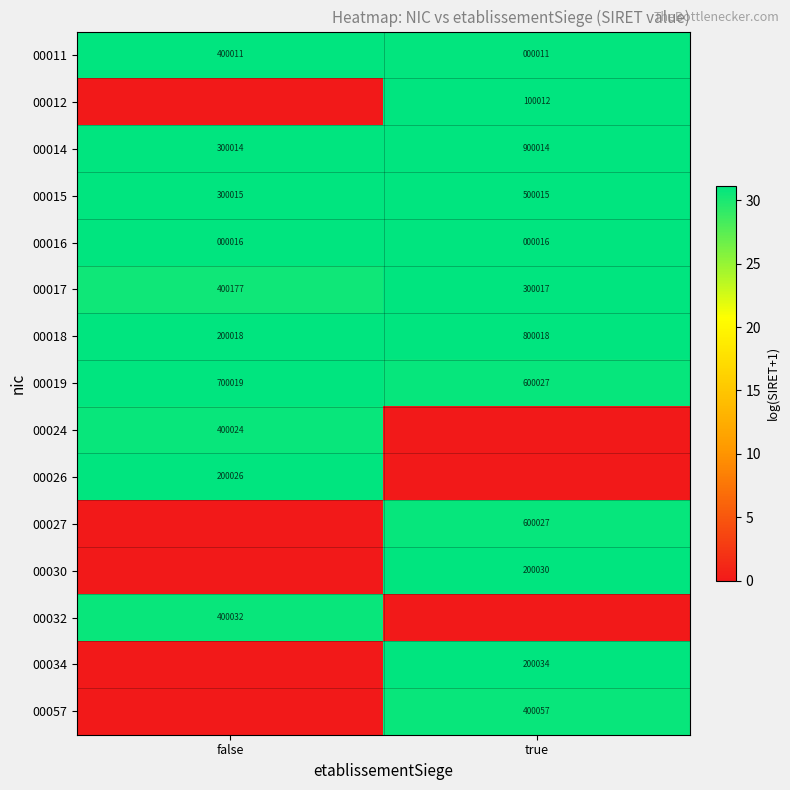

What is the sum of the 00017 values at false and true?

700194